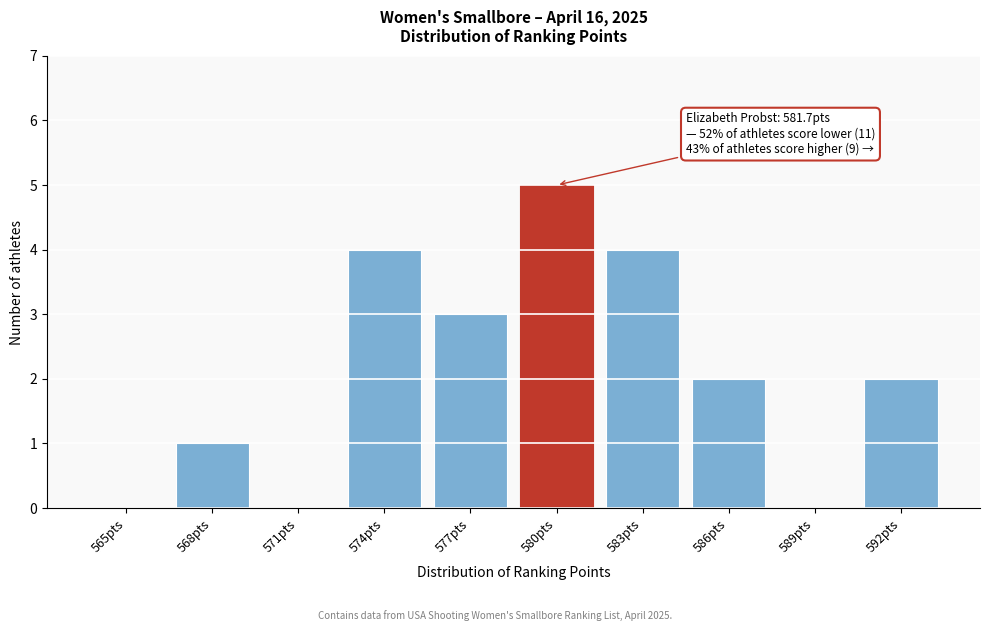

Reading left to right, what are all the values shown in this chart?

565pts=0	568pts=1	571pts=0	574pts=4	577pts=3	580pts=5	583pts=4	586pts=2	589pts=0	592pts=2